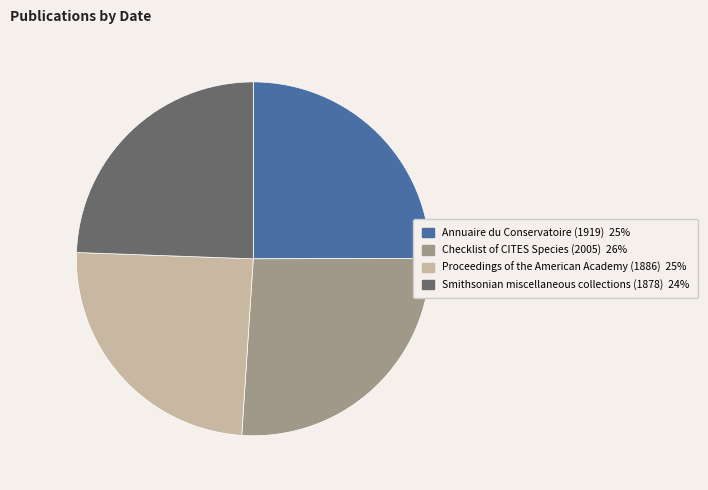

True or false: Smithsonian miscellaneous collections (1878) accounts for 24% of the total.

True